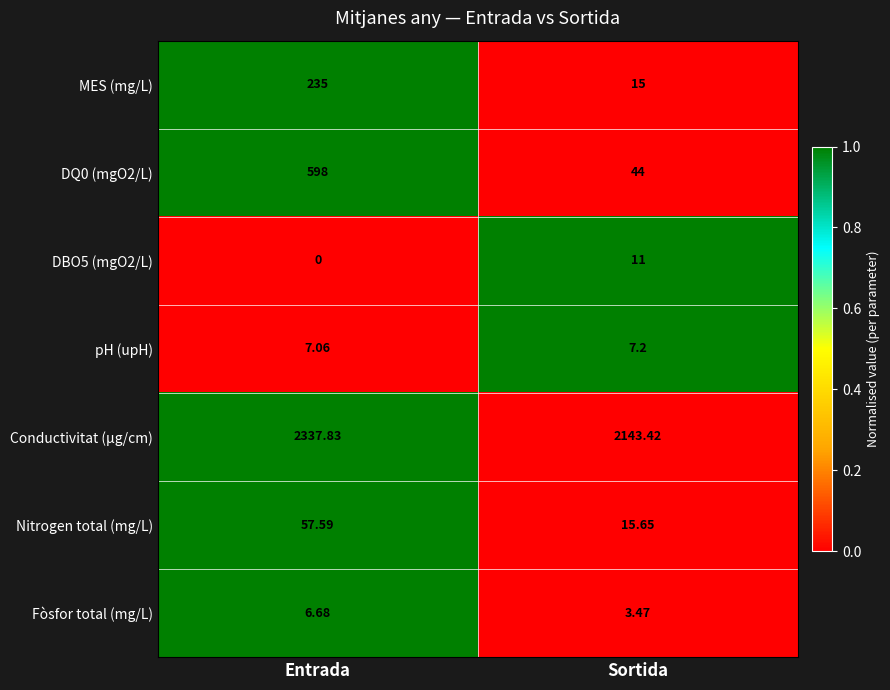

At which category is the sum across all series the highest?

Entrada